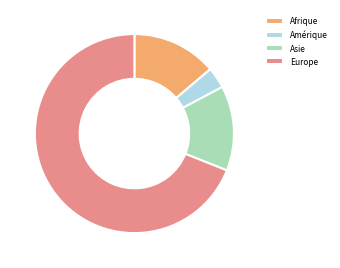

What is the largest slice in the pie chart?

Europe